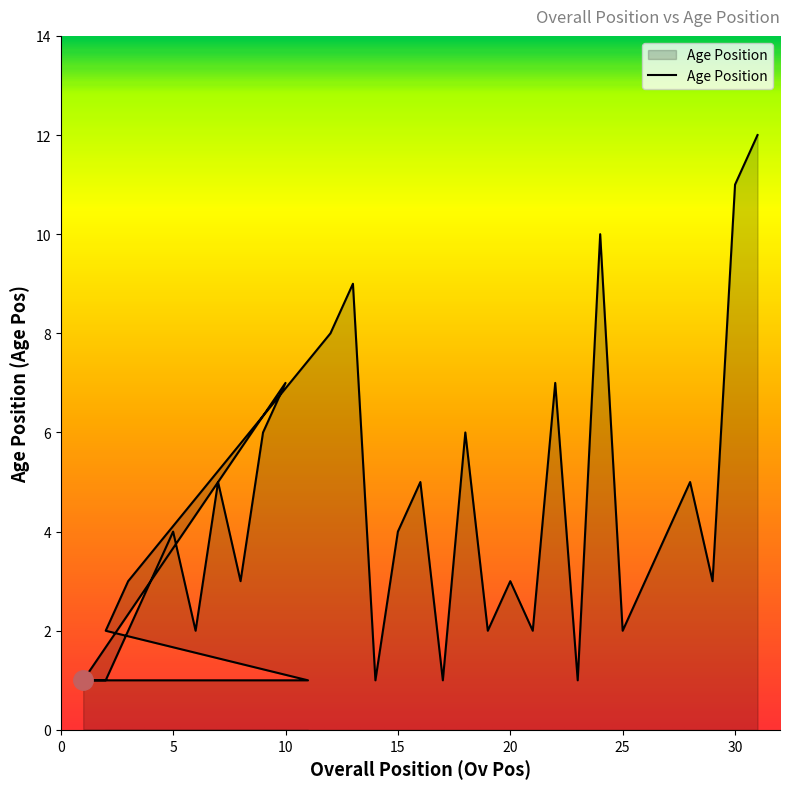

What is the average value?

4